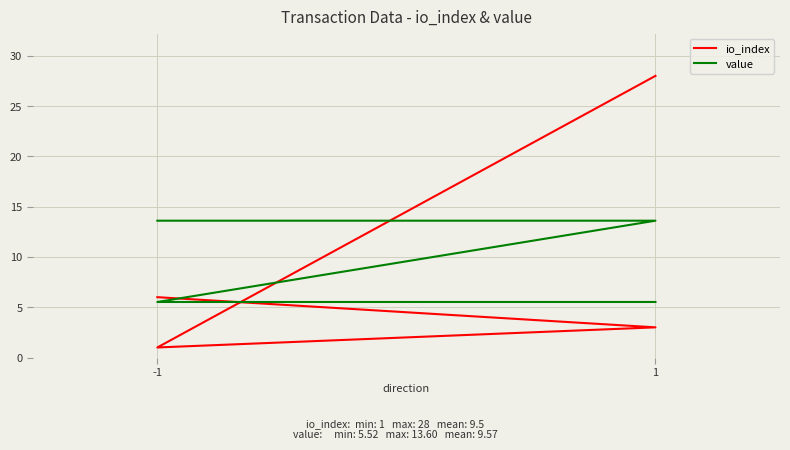

How many lines are shown in the chart?

2